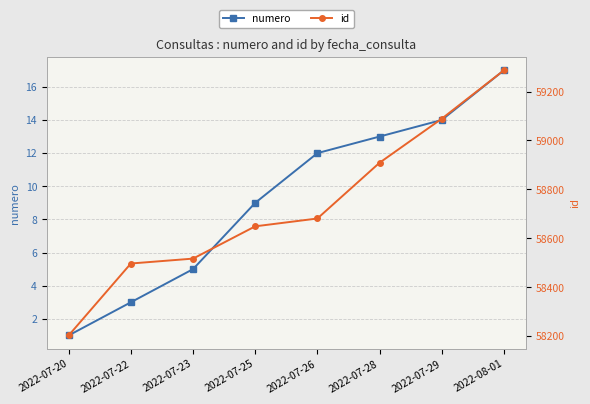

List the series in order of their overall mean, lowest first.

numero, id